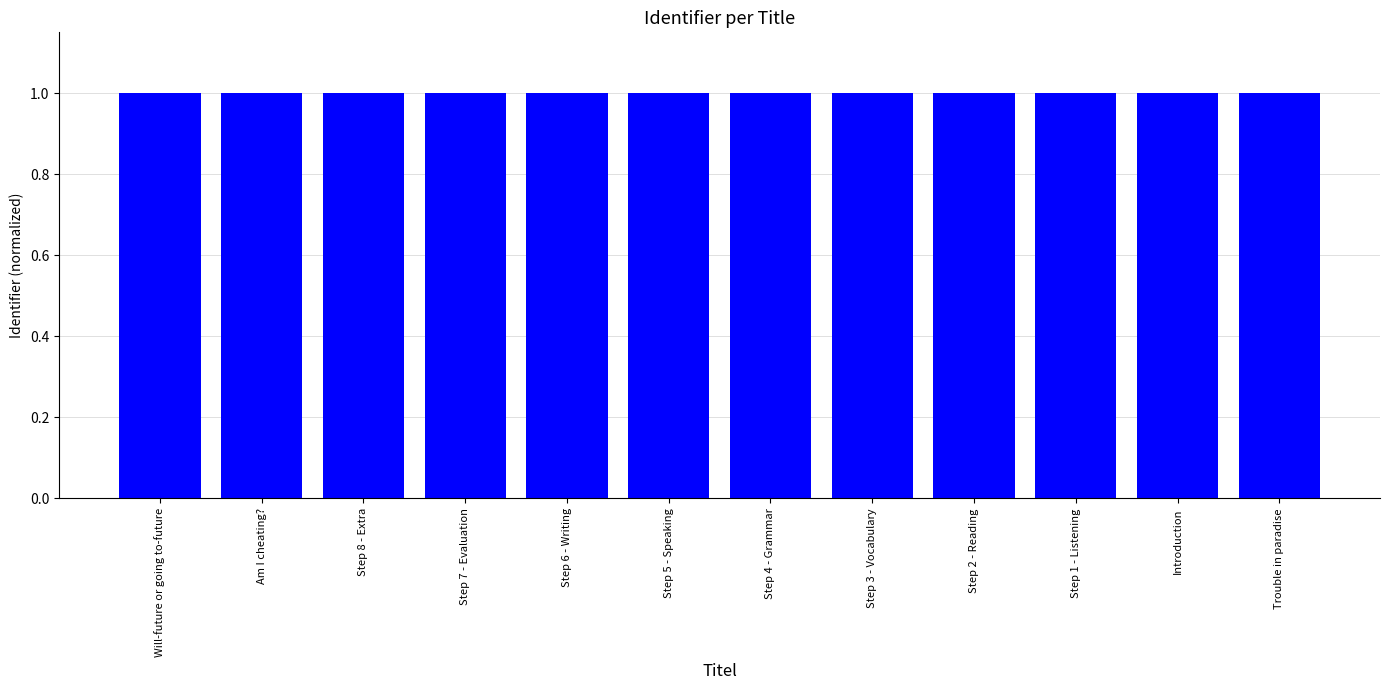

True or false: the data shows 1.0 at Introduction.

True